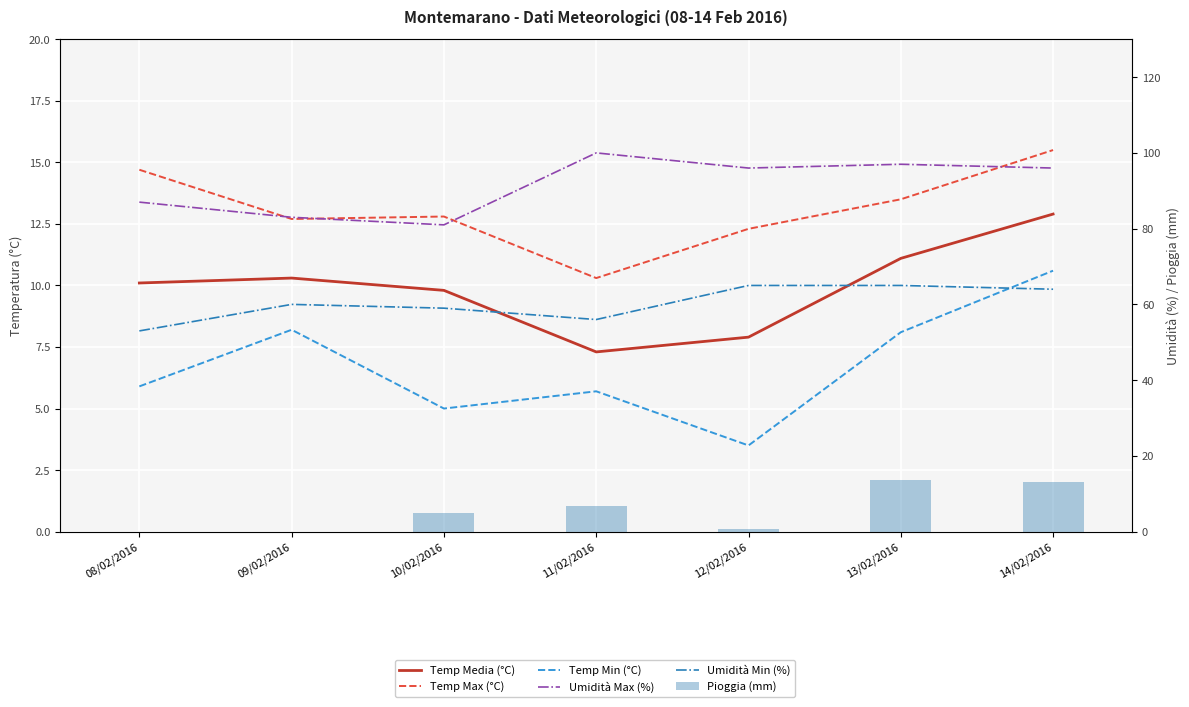

What is the label of the 2nd bar from the right?

13/02/2016